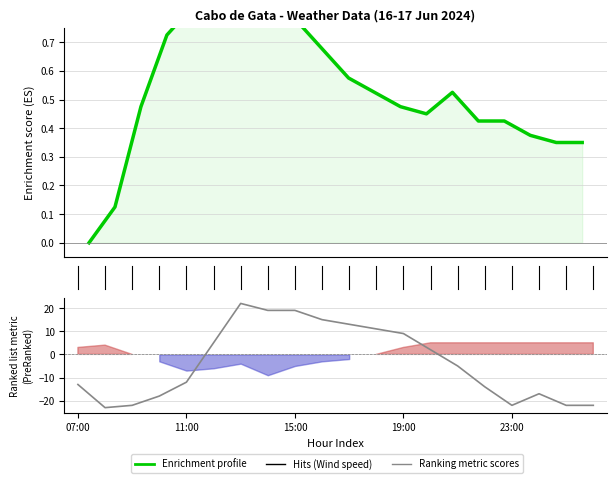

Which series has the largest total across all categories?

Enrichment profile